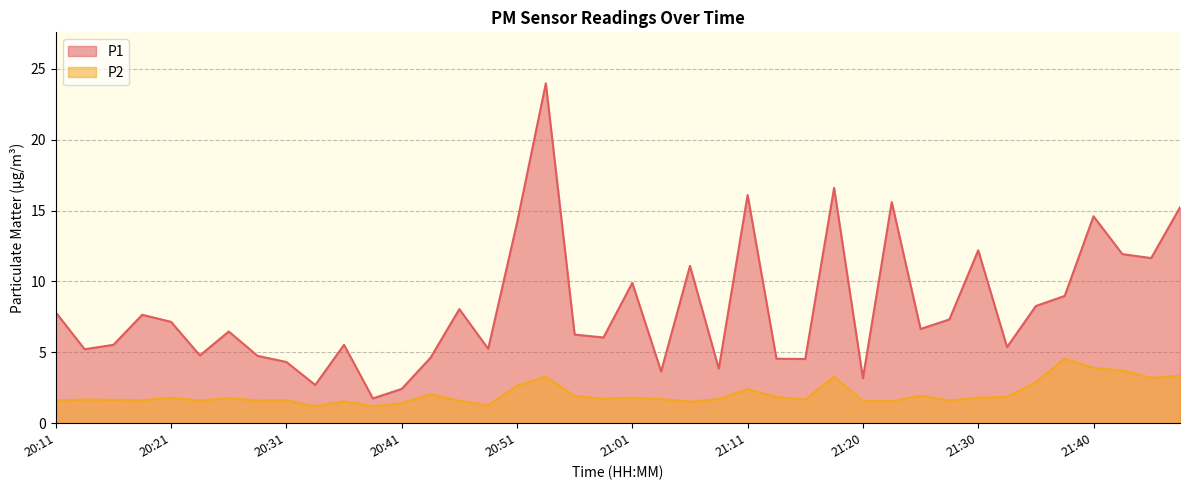

Does the chart display data point markers on the line(s)?

No